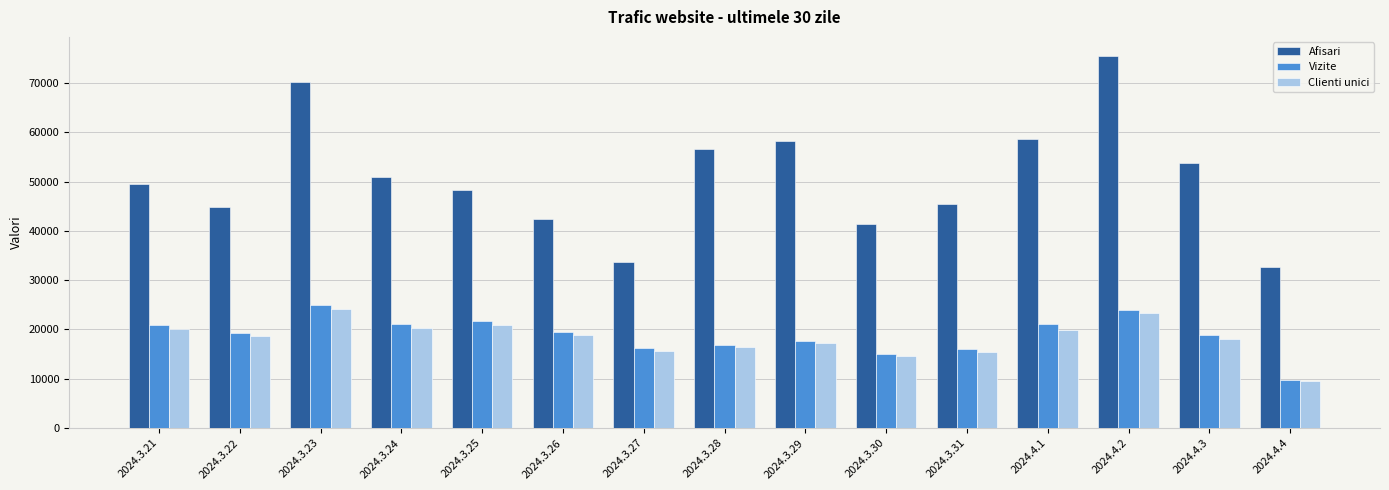

Which series has the widest spread of values?

Afisari